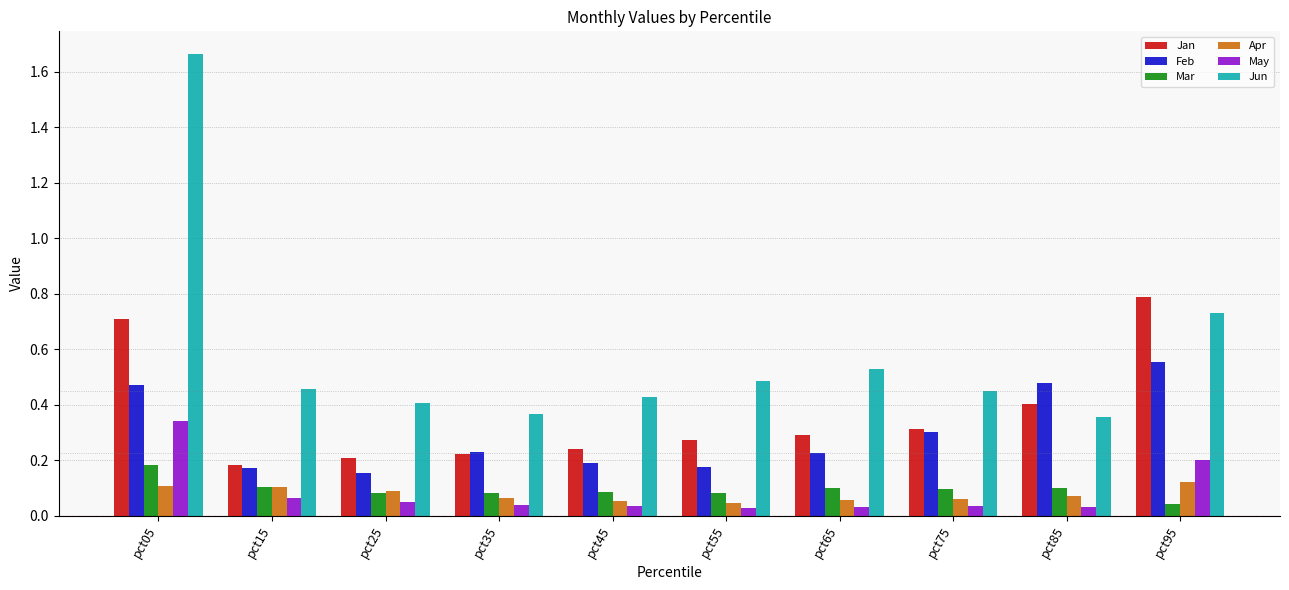

Which series changed the most between pct05 and pct85?

Jun